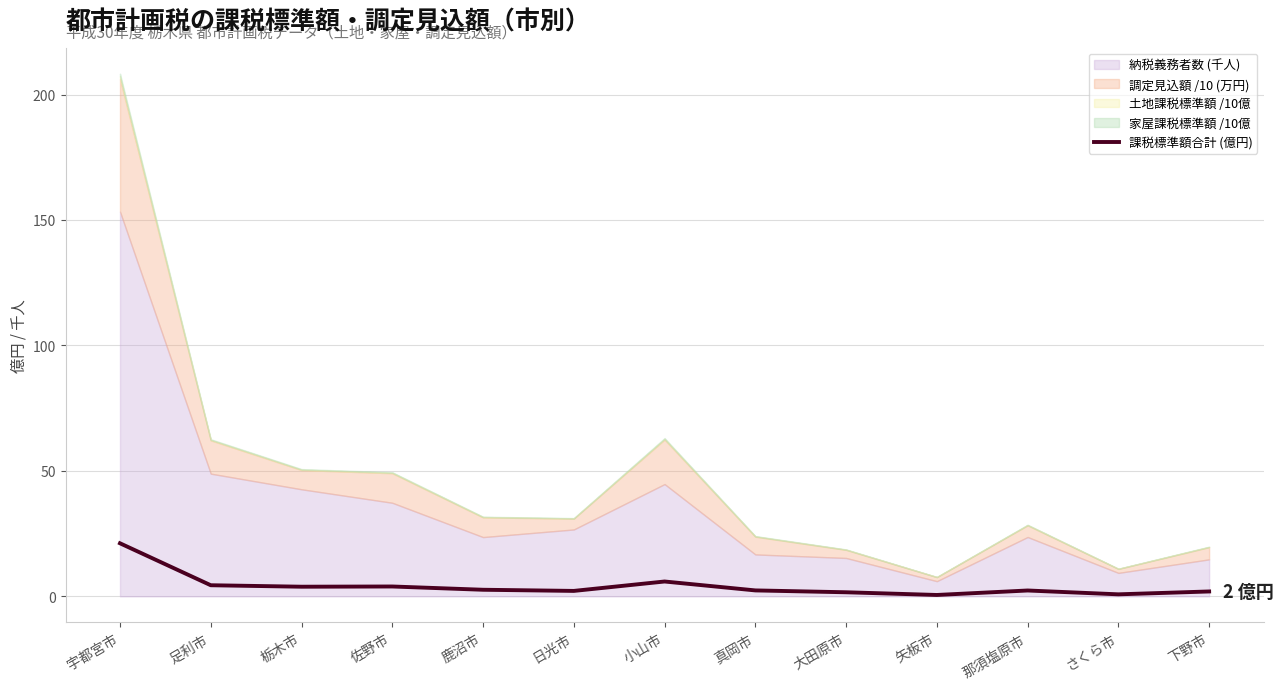

Between 小山市 and 栃木市, which is larger?

小山市